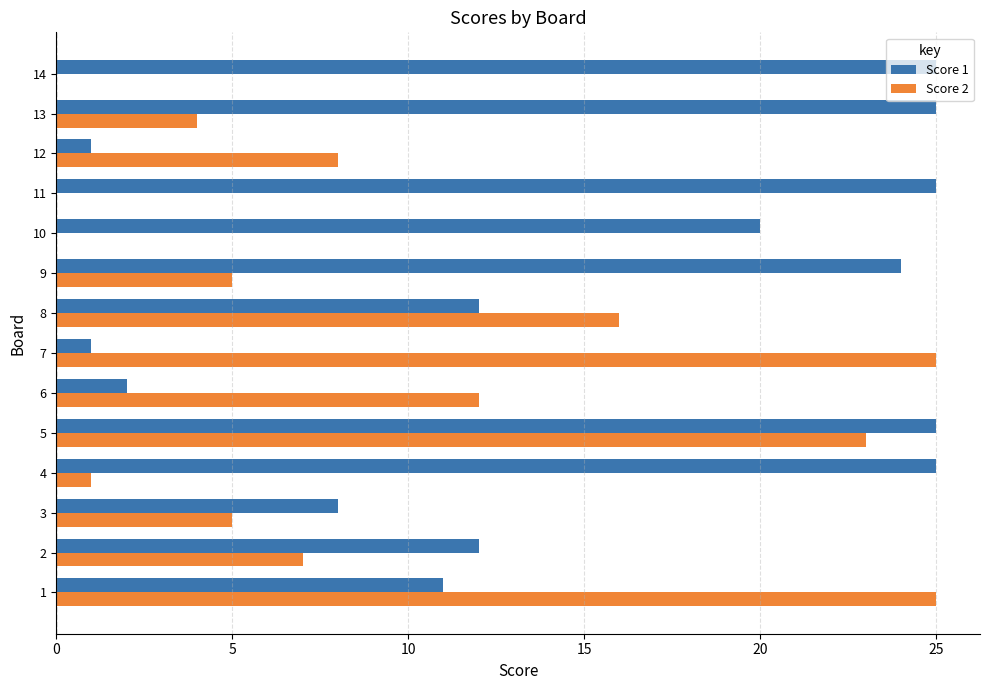

At which label is Score 2 closest to 12?

6